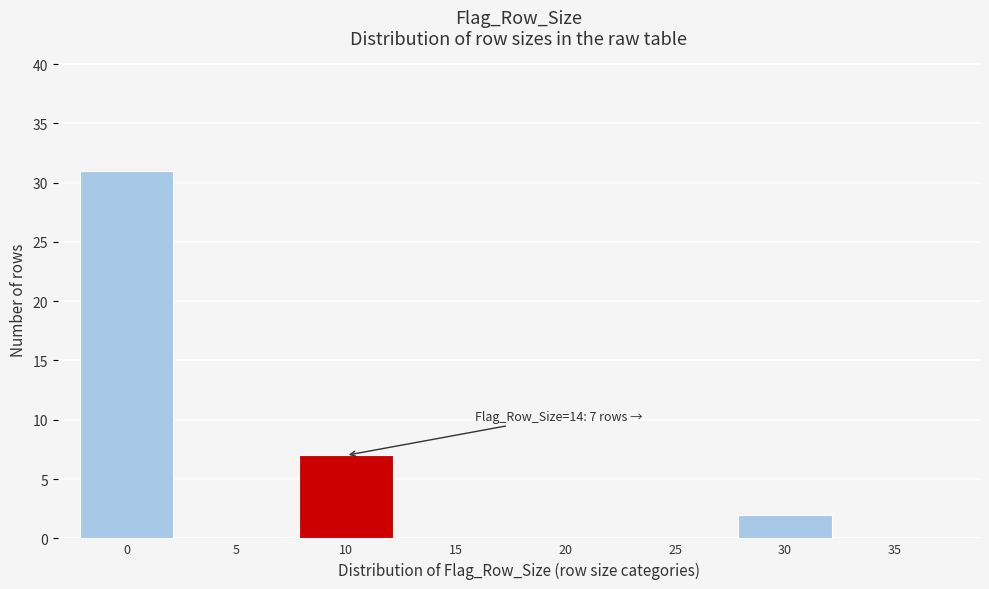

Reading left to right, list all the values displayed in this chart.

0=31	5=0	10=7	15=0	20=0	25=0	30=2	35=0